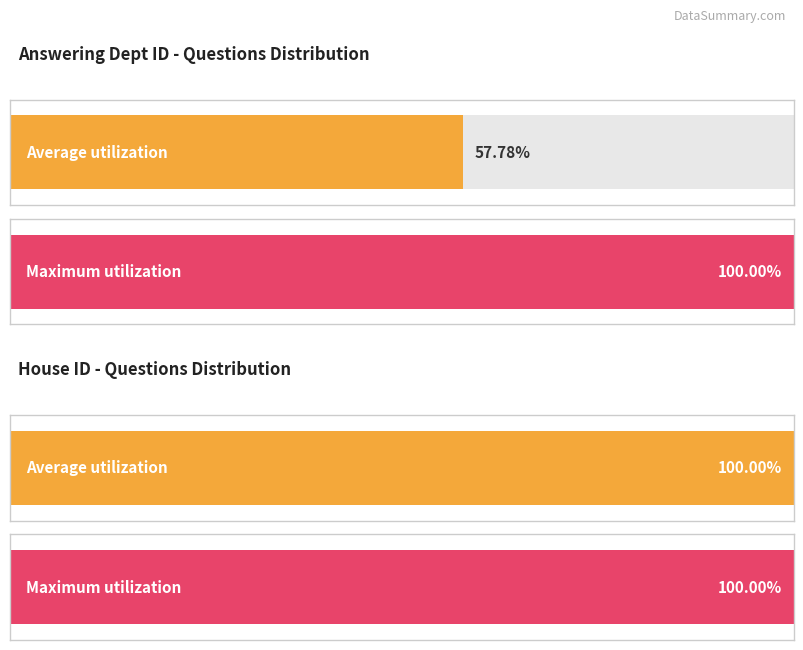

At how many categories does at least one series exceed 54?

4